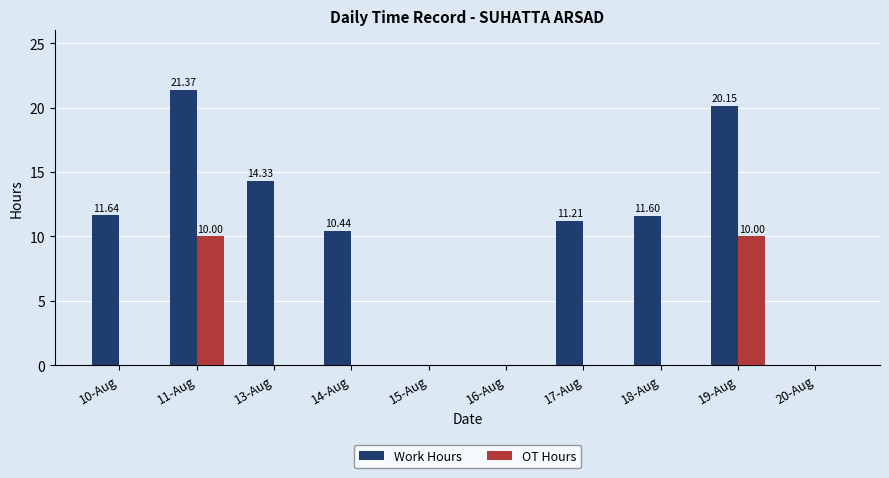

True or false: OT Hours has a value of 0.0 at 10-Aug.

True